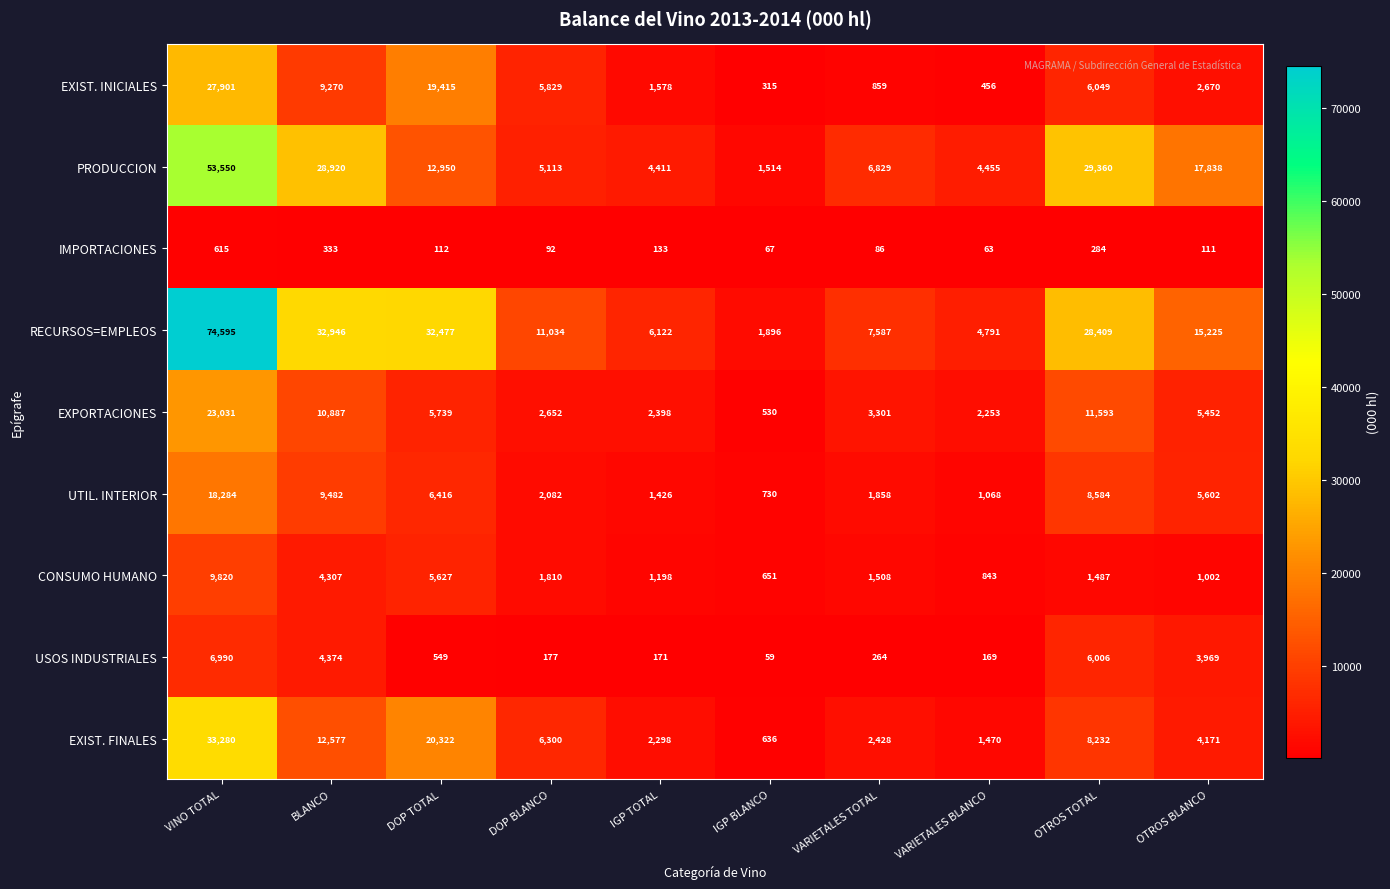

What is the sum of all RECURSOS=EMPLEOS values?

215082